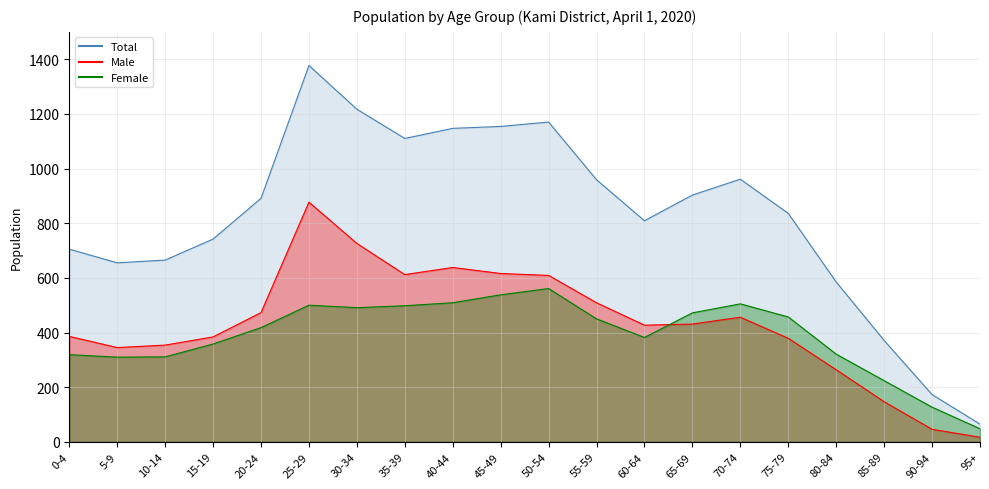

What is the average value of the Female series?

390